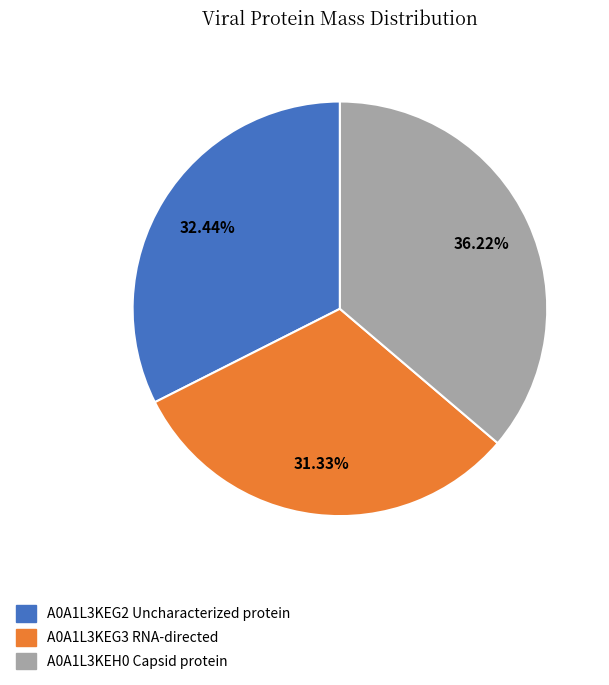

Rank the categories by value from lowest to highest.

A0A1L3KEG3 RNA-directed, A0A1L3KEG2 Uncharacterized protein, A0A1L3KEH0 Capsid protein